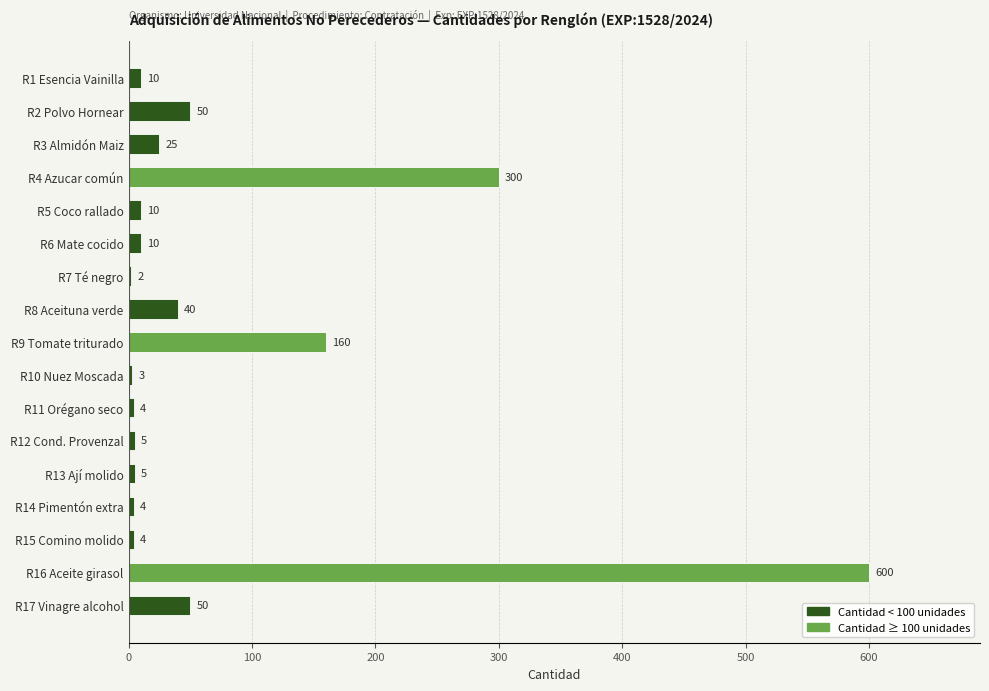

Is it true that the value at R11 Orégano seco is 4?

True